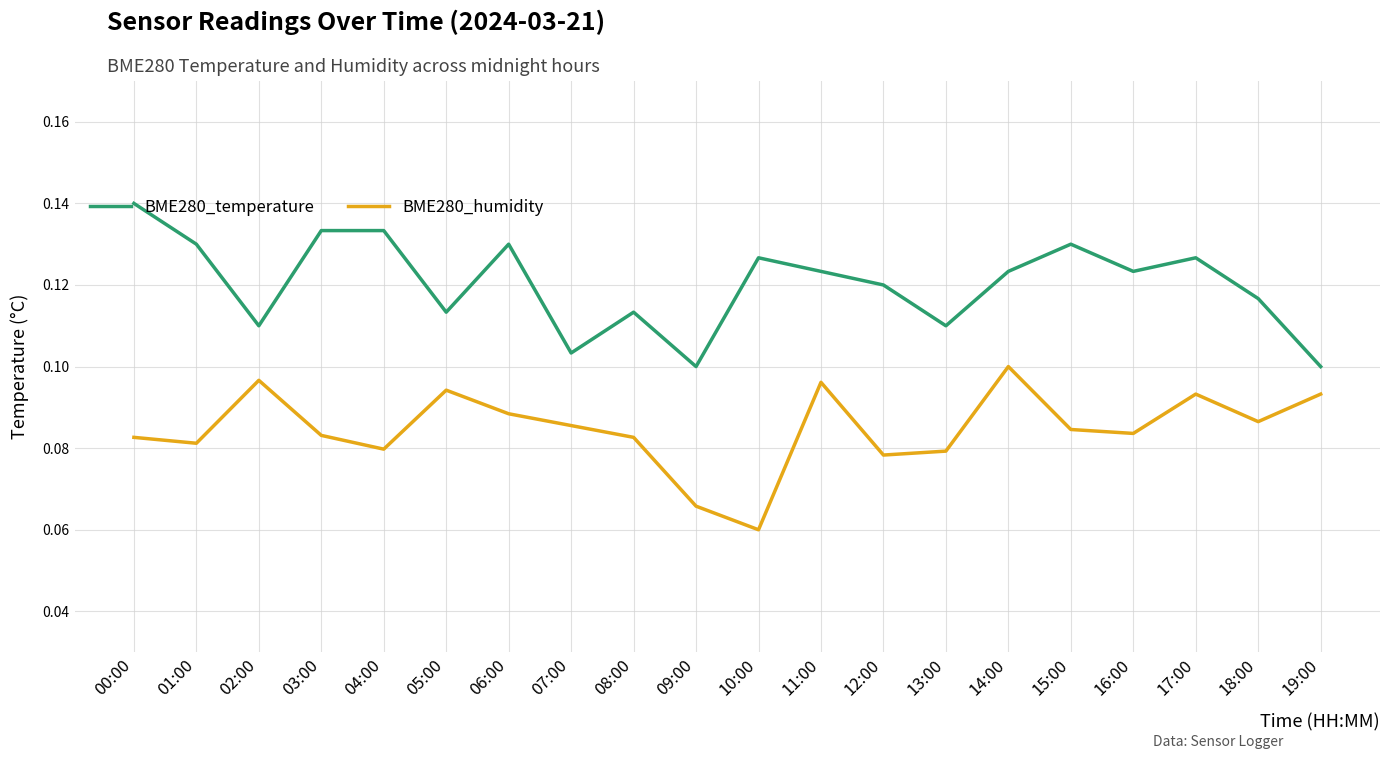

List the series in order of their overall mean, highest first.

BME280_temperature, BME280_humidity